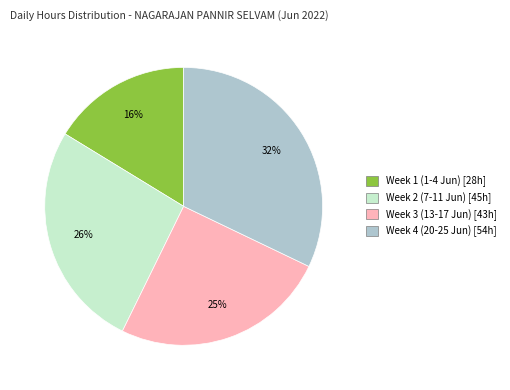

Is there a majority slice in this chart?

No